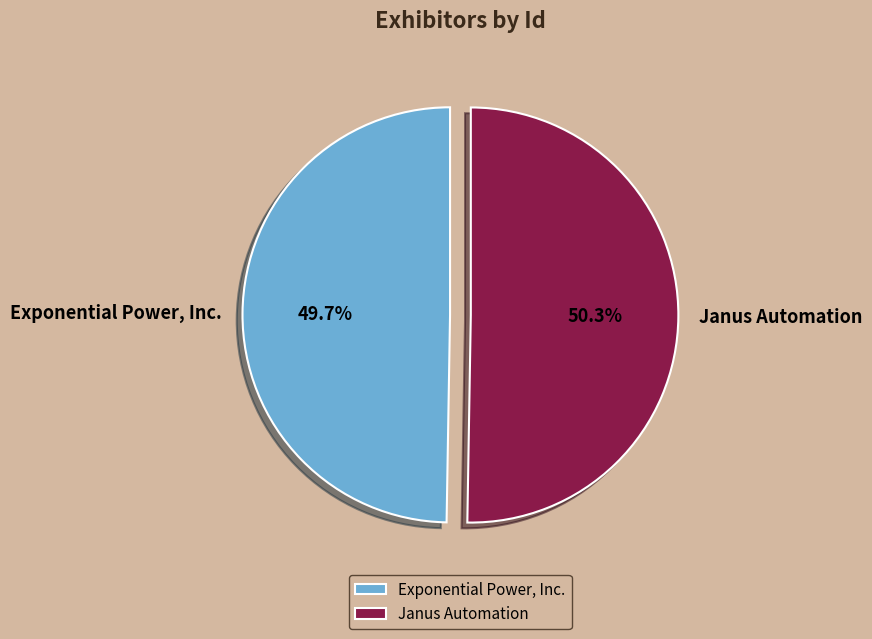

What percentage is NOT represented by Janus Automation?

49.7%